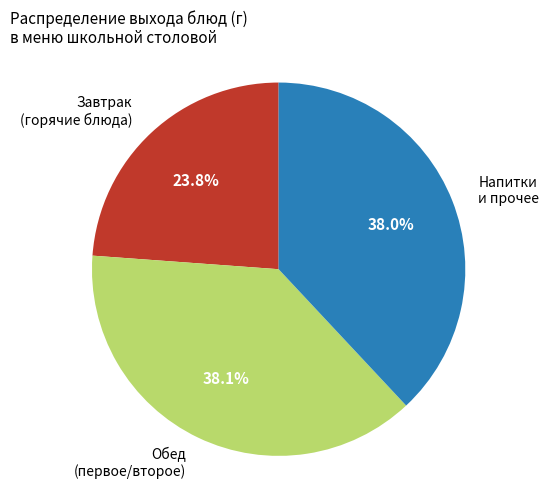

Is there a majority slice in this chart?

No